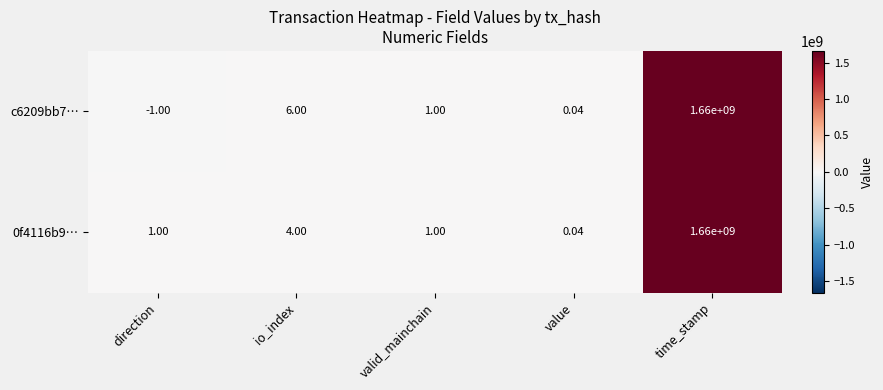

How many data points does each series have?

5